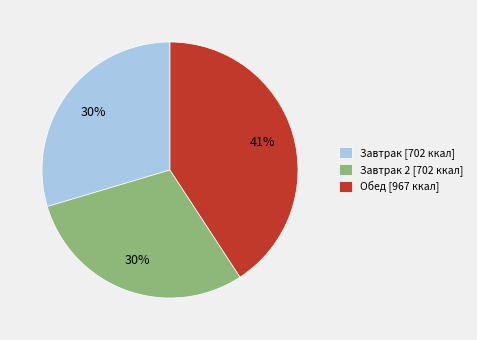

To the nearest percent, what portion does Обед [967 ккал] represent?

41%